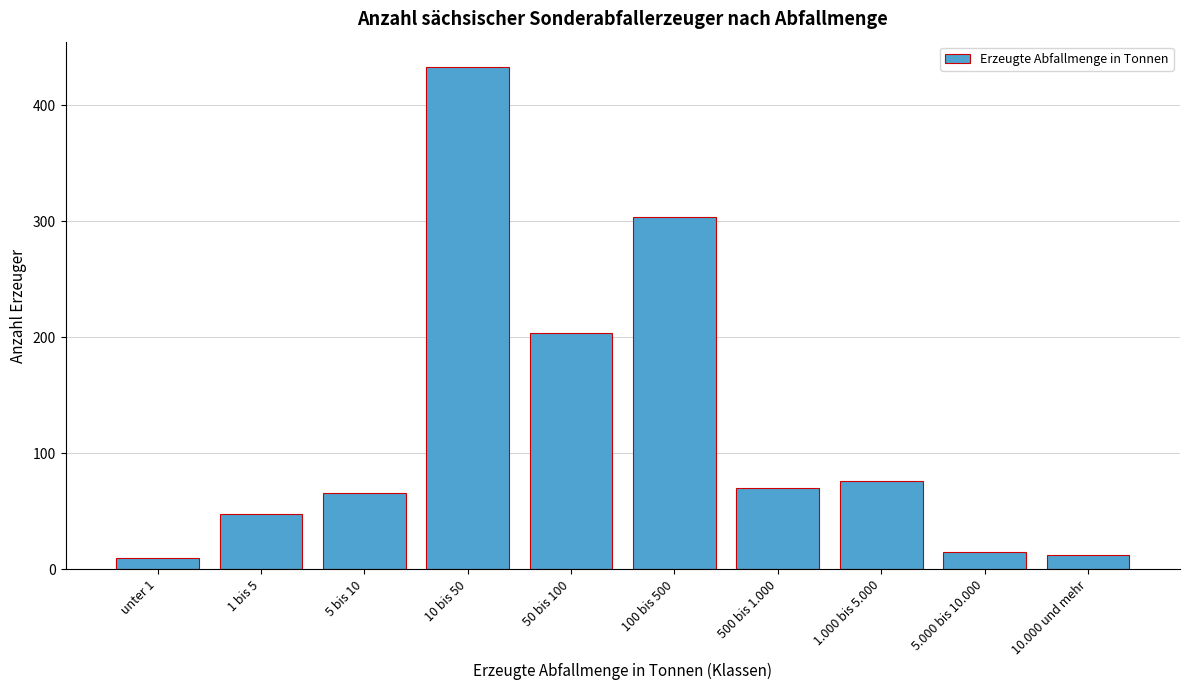

Reading left to right, list all the values displayed in this chart.

unter 1=10	1 bis 5=48	5 bis 10=66	10 bis 50=433	50 bis 100=204	100 bis 500=304	500 bis 1.000=70	1.000 bis 5.000=76	5.000 bis 10.000=15	10.000 und mehr=12